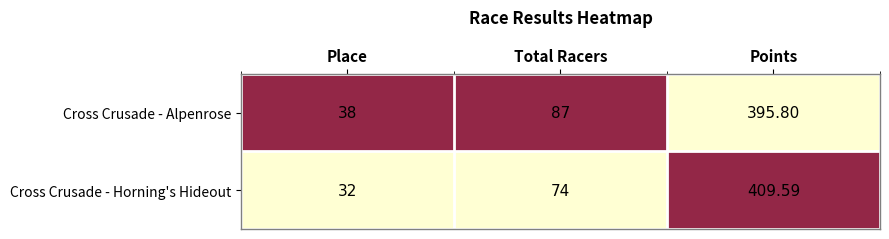

Which series has the largest range (max minus min)?

Cross Crusade - Horning's Hideout